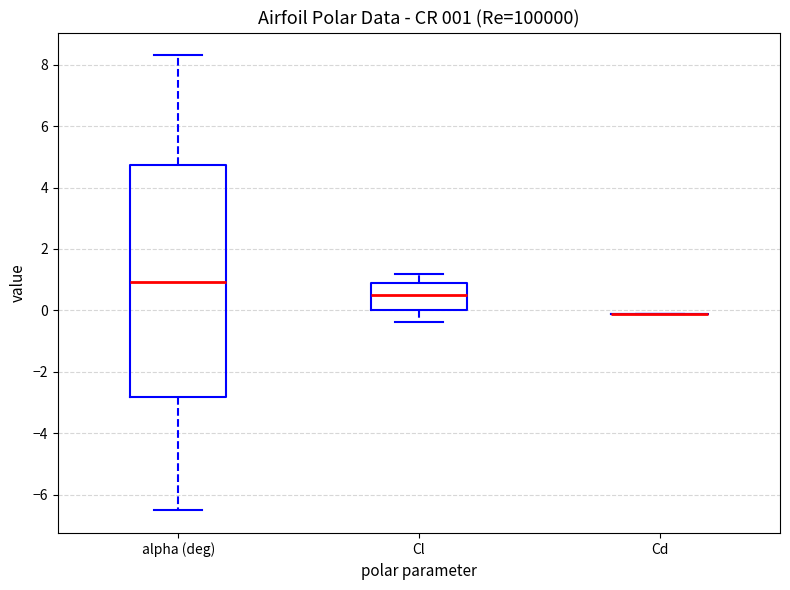

Comparing the boxes themselves (not the whiskers), which one is the tallest?

alpha (deg)